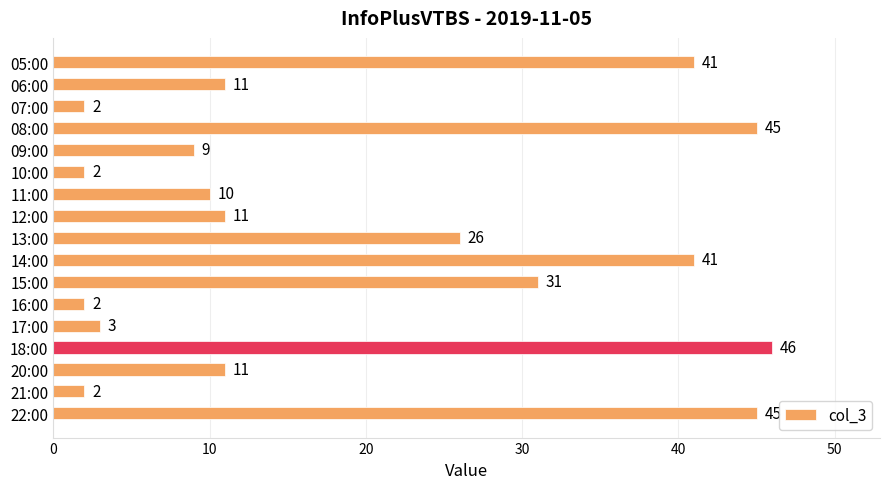

Which label corresponds to the largest value in the chart?

18:00